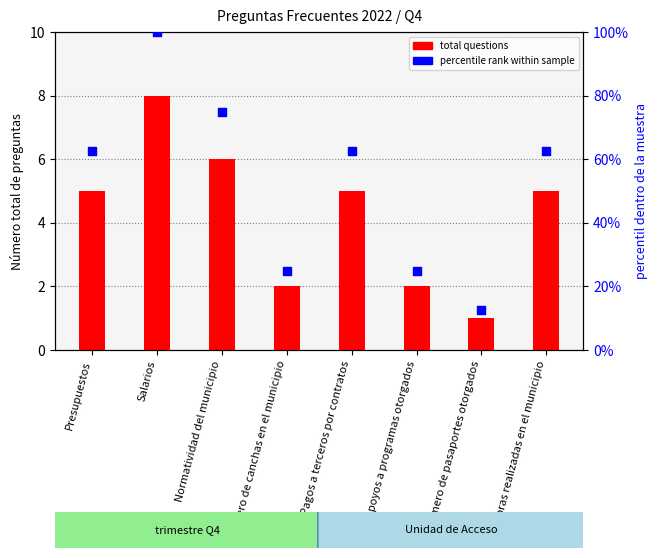

What are all the series names shown in the legend?

total questions, percentile rank within sample